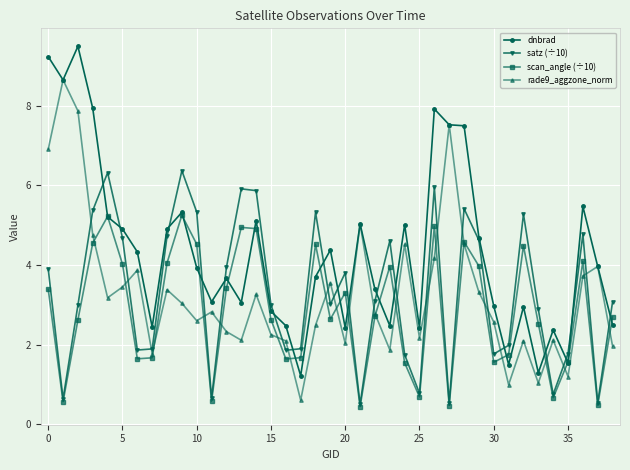

What is the maximum value shown in the chart?

9.5